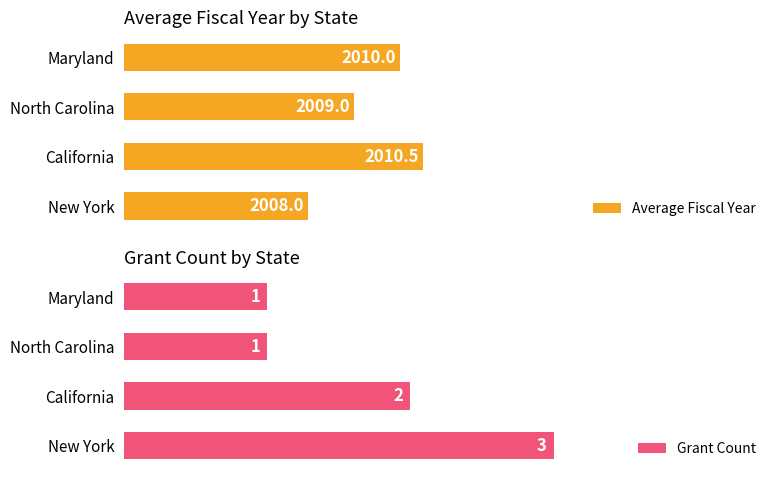

What is the minimum value shown in the chart?

1.0